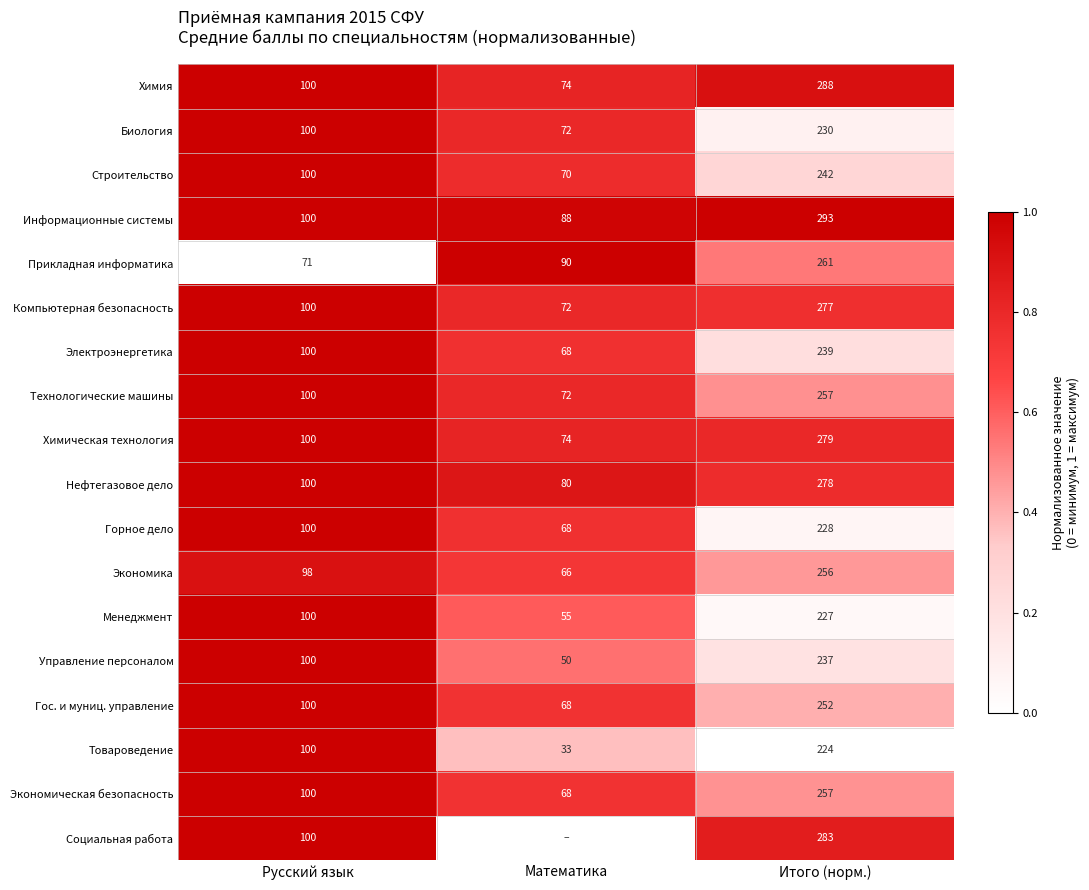

What is the sum of the Информационные системы values at Русский язык and Итого (норм.)?

393